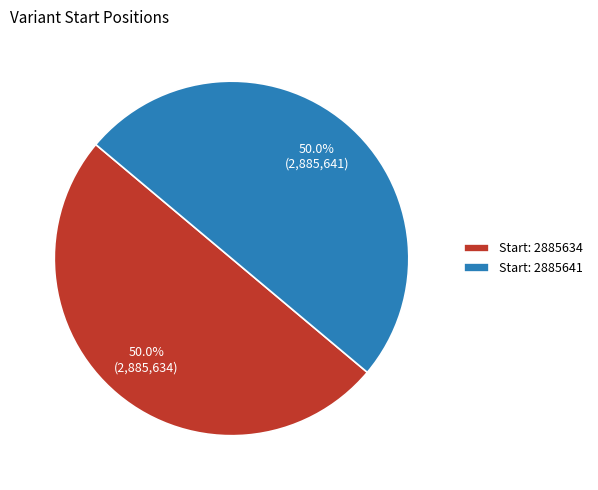

What portion of the pie excludes Start: 2885641?

50.0%